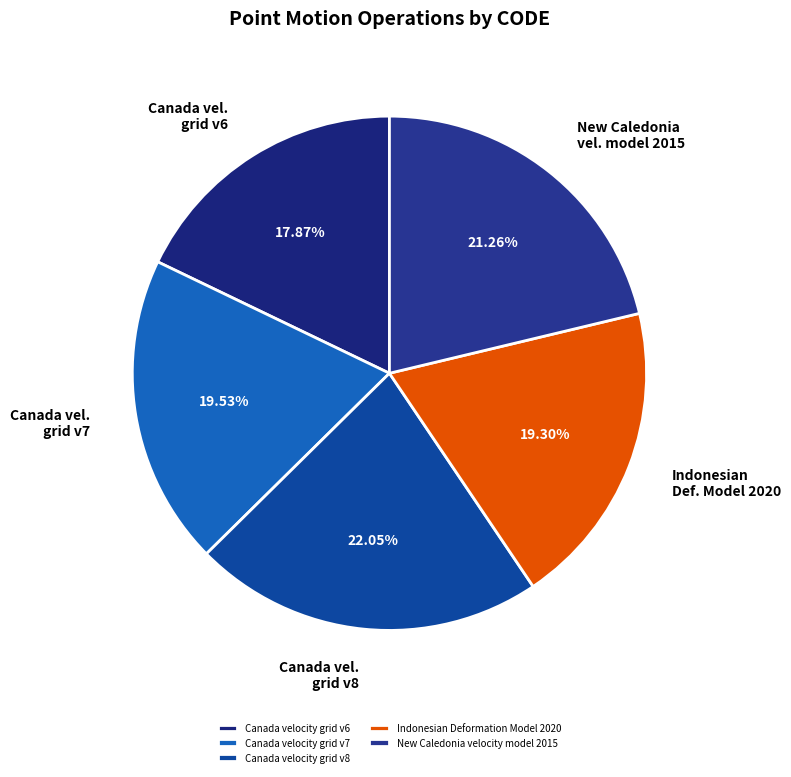

True or false: Indonesian Deformation Model 2020 accounts for 19% of the total.

True